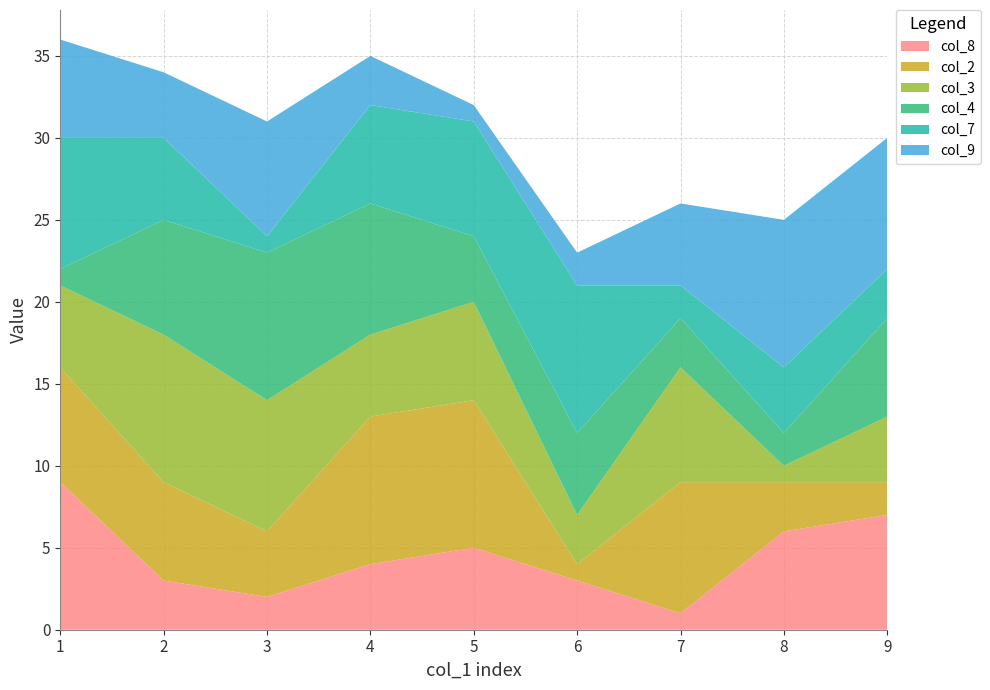

Reading left to right, list all the values displayed in this chart.

col_8: 9	3	2	4	5	3	1	6	7
col_2: 7	6	4	9	9	1	8	3	2
col_3: 5	9	8	5	6	3	7	1	4
col_4: 1	7	9	8	4	5	3	2	6
col_7: 8	5	1	6	7	9	2	4	3
col_9: 6	4	7	3	1	2	5	9	8